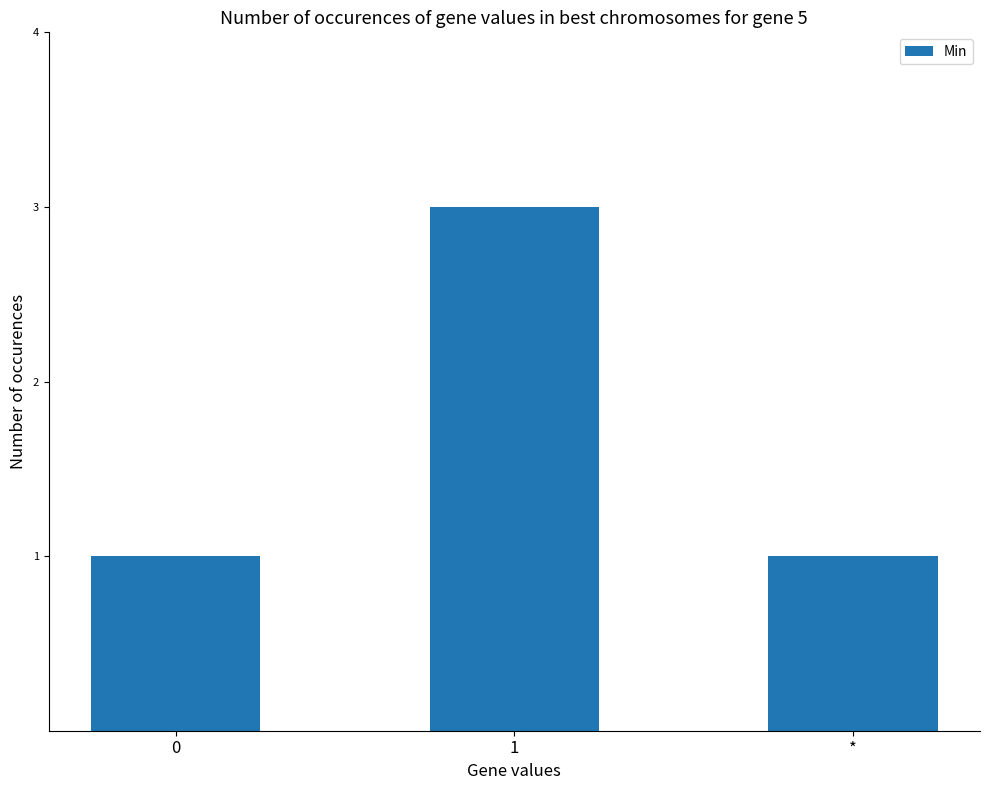

What is the greatest value displayed?

3